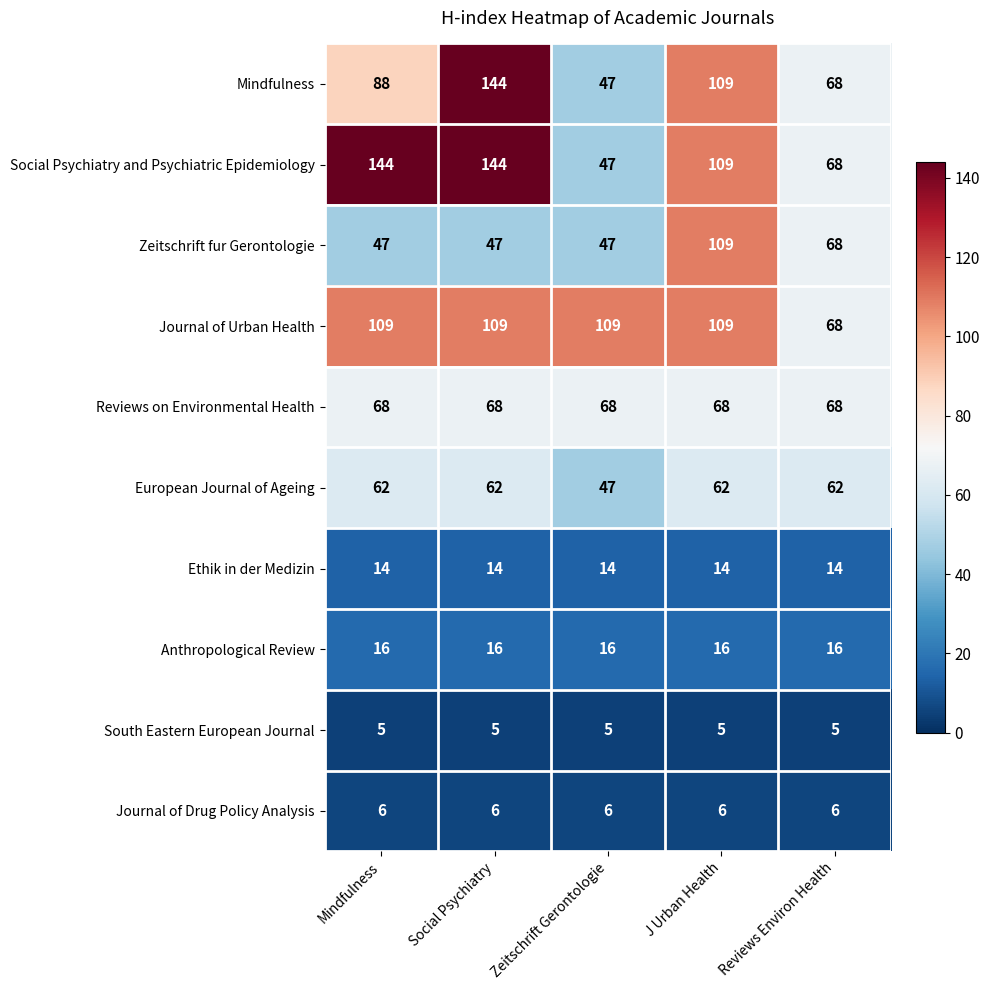

What is the average value of the Mindfulness series?

91